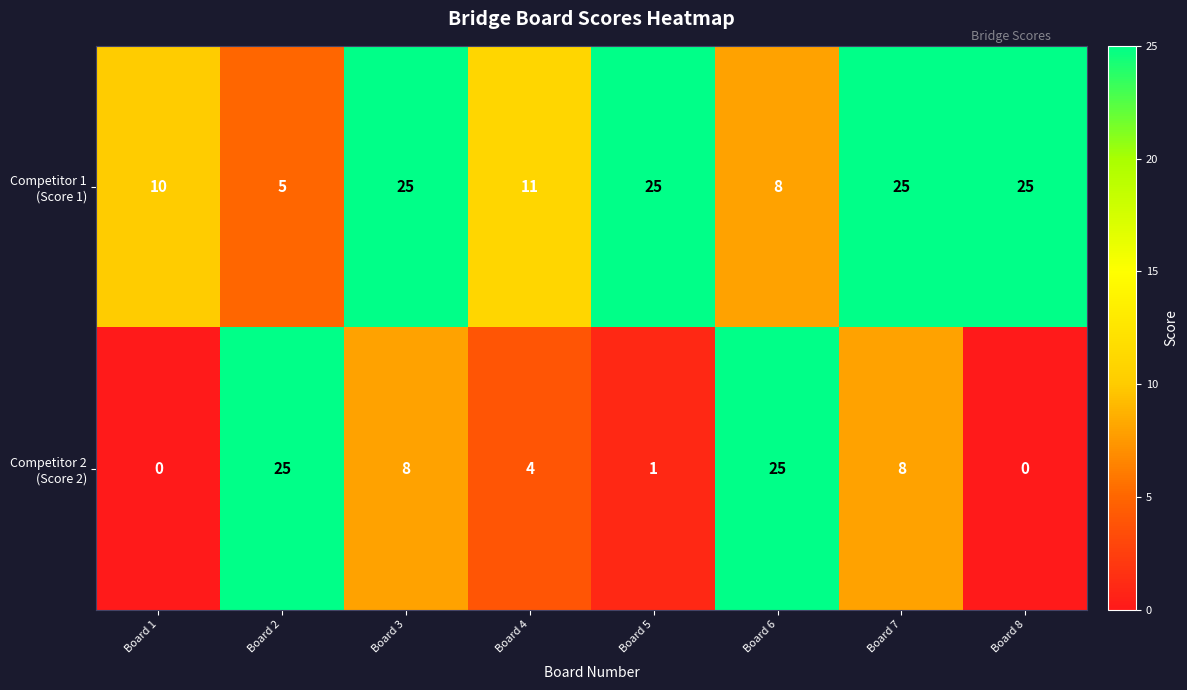

What is the total value across all series at Board 4?

15